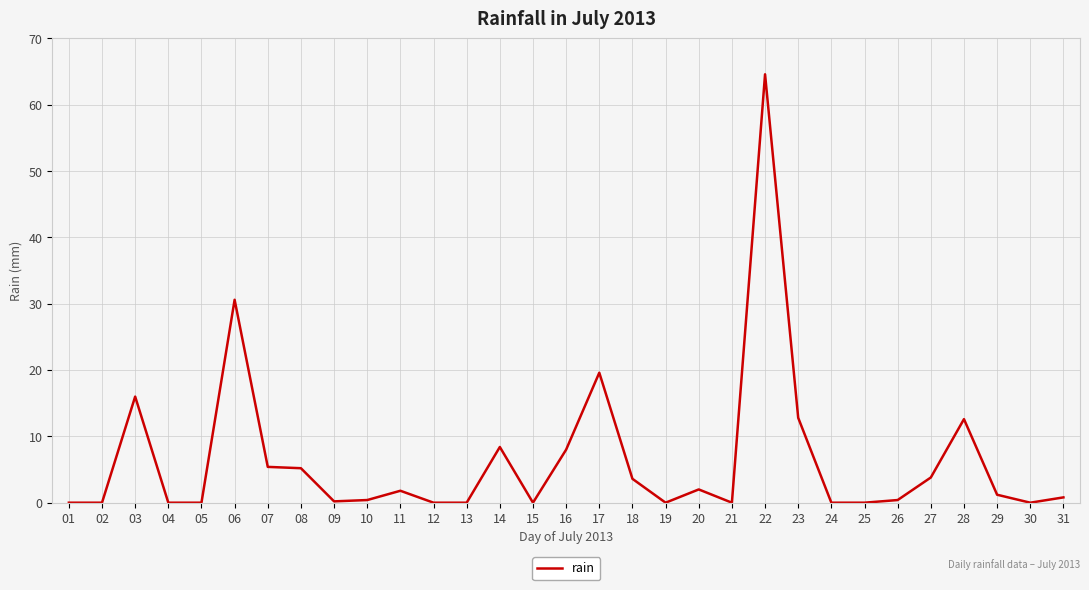

True or false: the data has more than 2 interior local peaks.

True